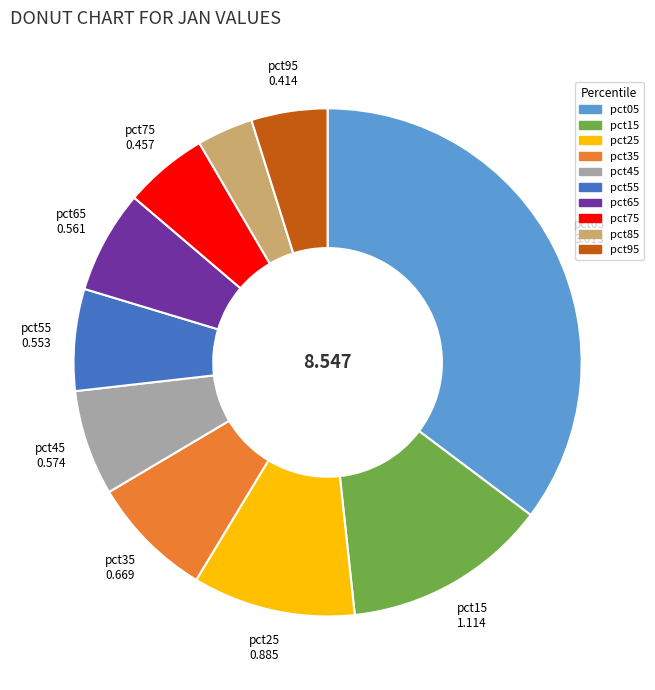

True or false: pct35 accounts for 8% of the total.

True